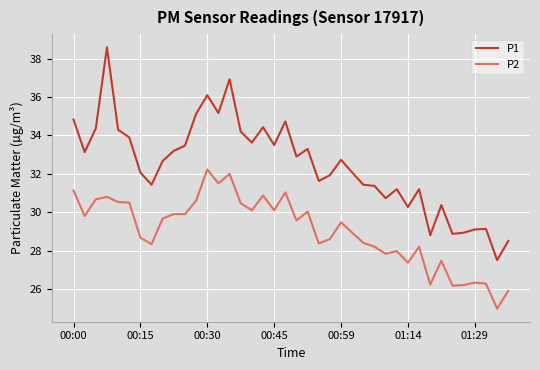

What is the smallest value displayed?

25.0